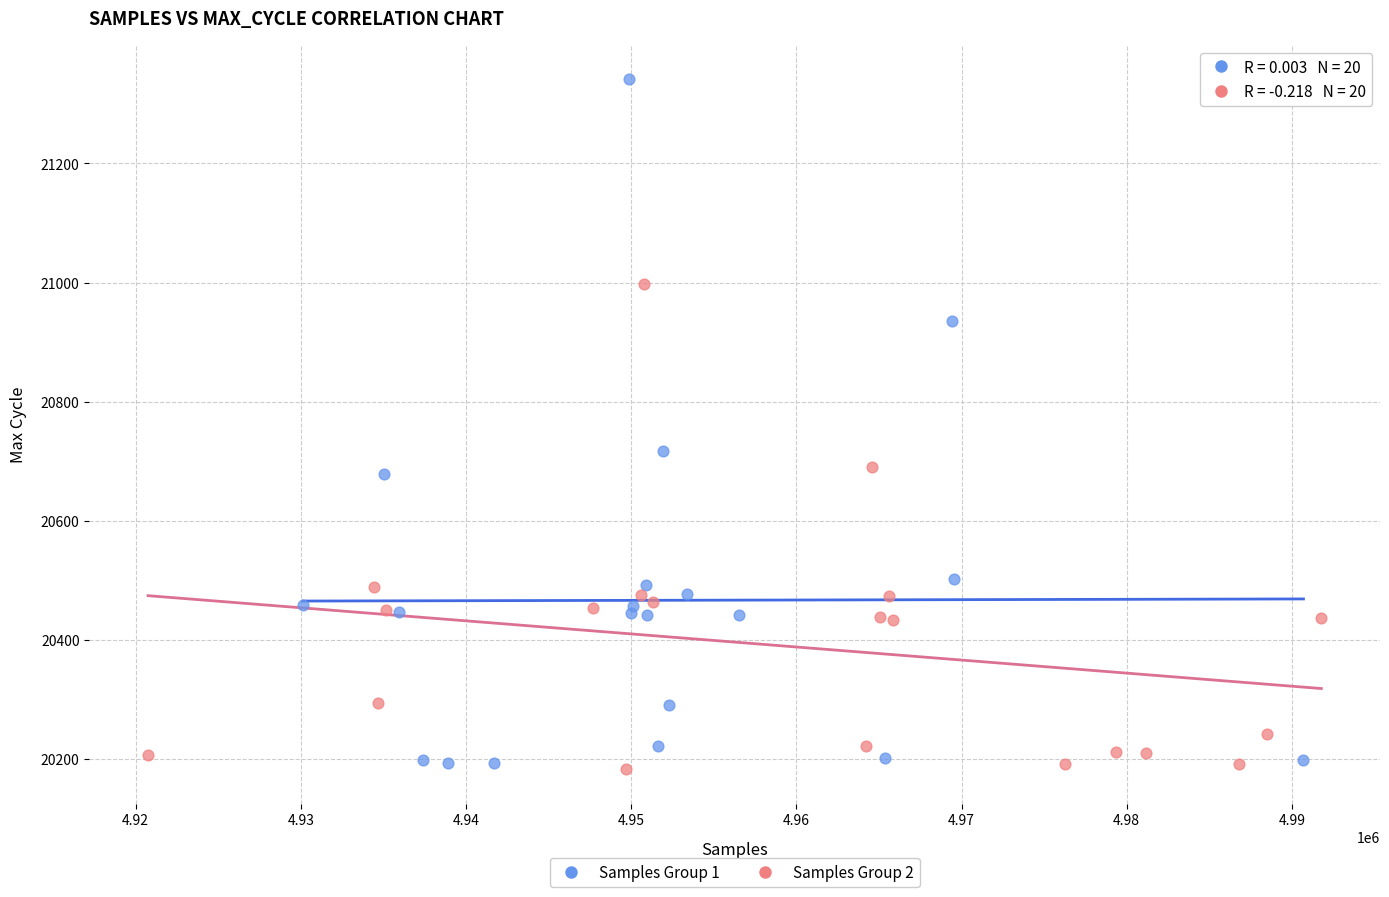

Which series reaches the maximum Y coordinate?

Samples Group 1